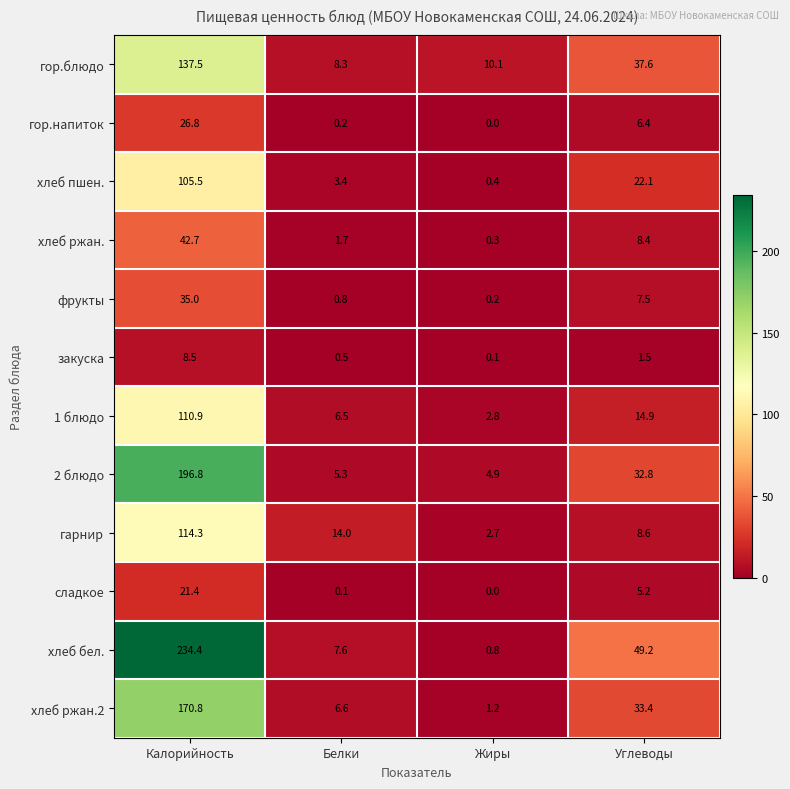

What is the difference between the гор.блюдо values at Калорийность and Жиры?

127.4